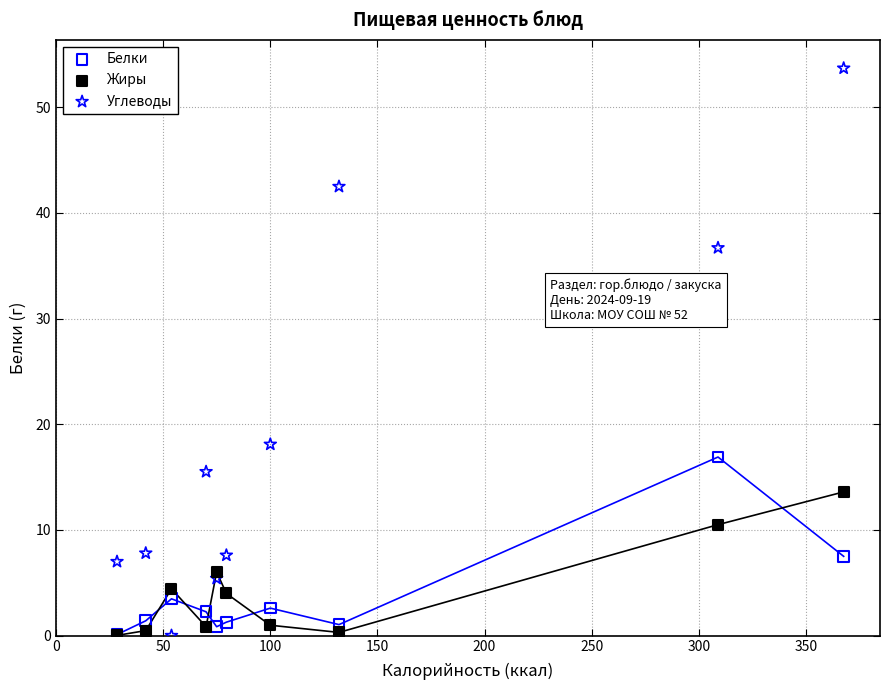

Across all series, what Y value is closest to 26?

18.1